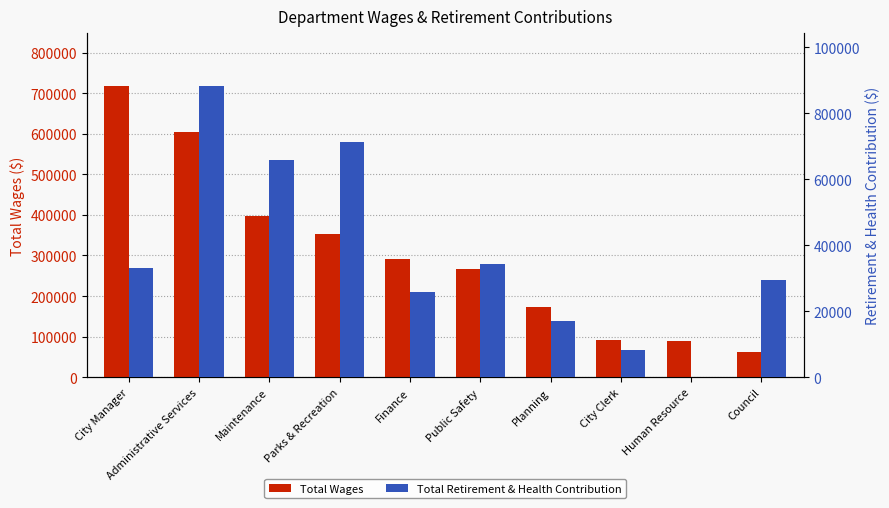

Reading left to right, extract all data points from this chart.

Total Wages: 718621	604552	396135	353974	291488	267627	173400	92650	90020	63150
Total Retirement & Health Contribution: 32999	88388	65884	71362	25820	34245	16976	8365	0	29348